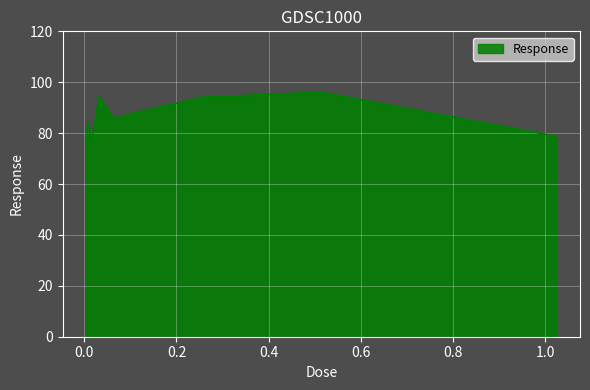

What is the smallest value displayed?

76.2